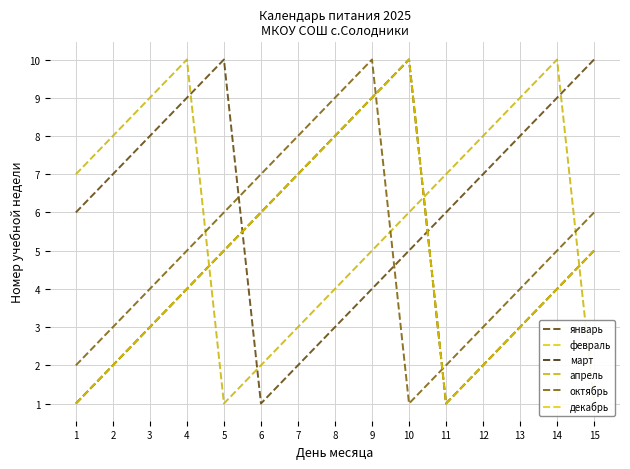

At which category is the sum across all series the highest?

9